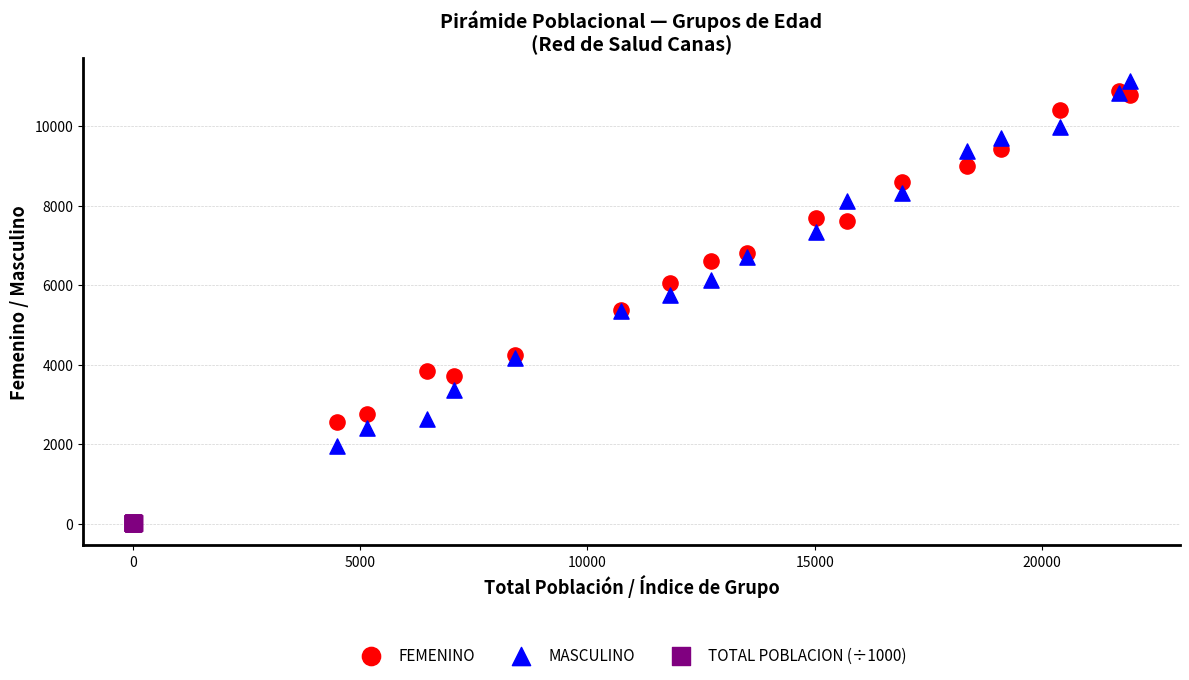

Which series contains the lowest Y value?

TOTAL POBLACION (÷1000)